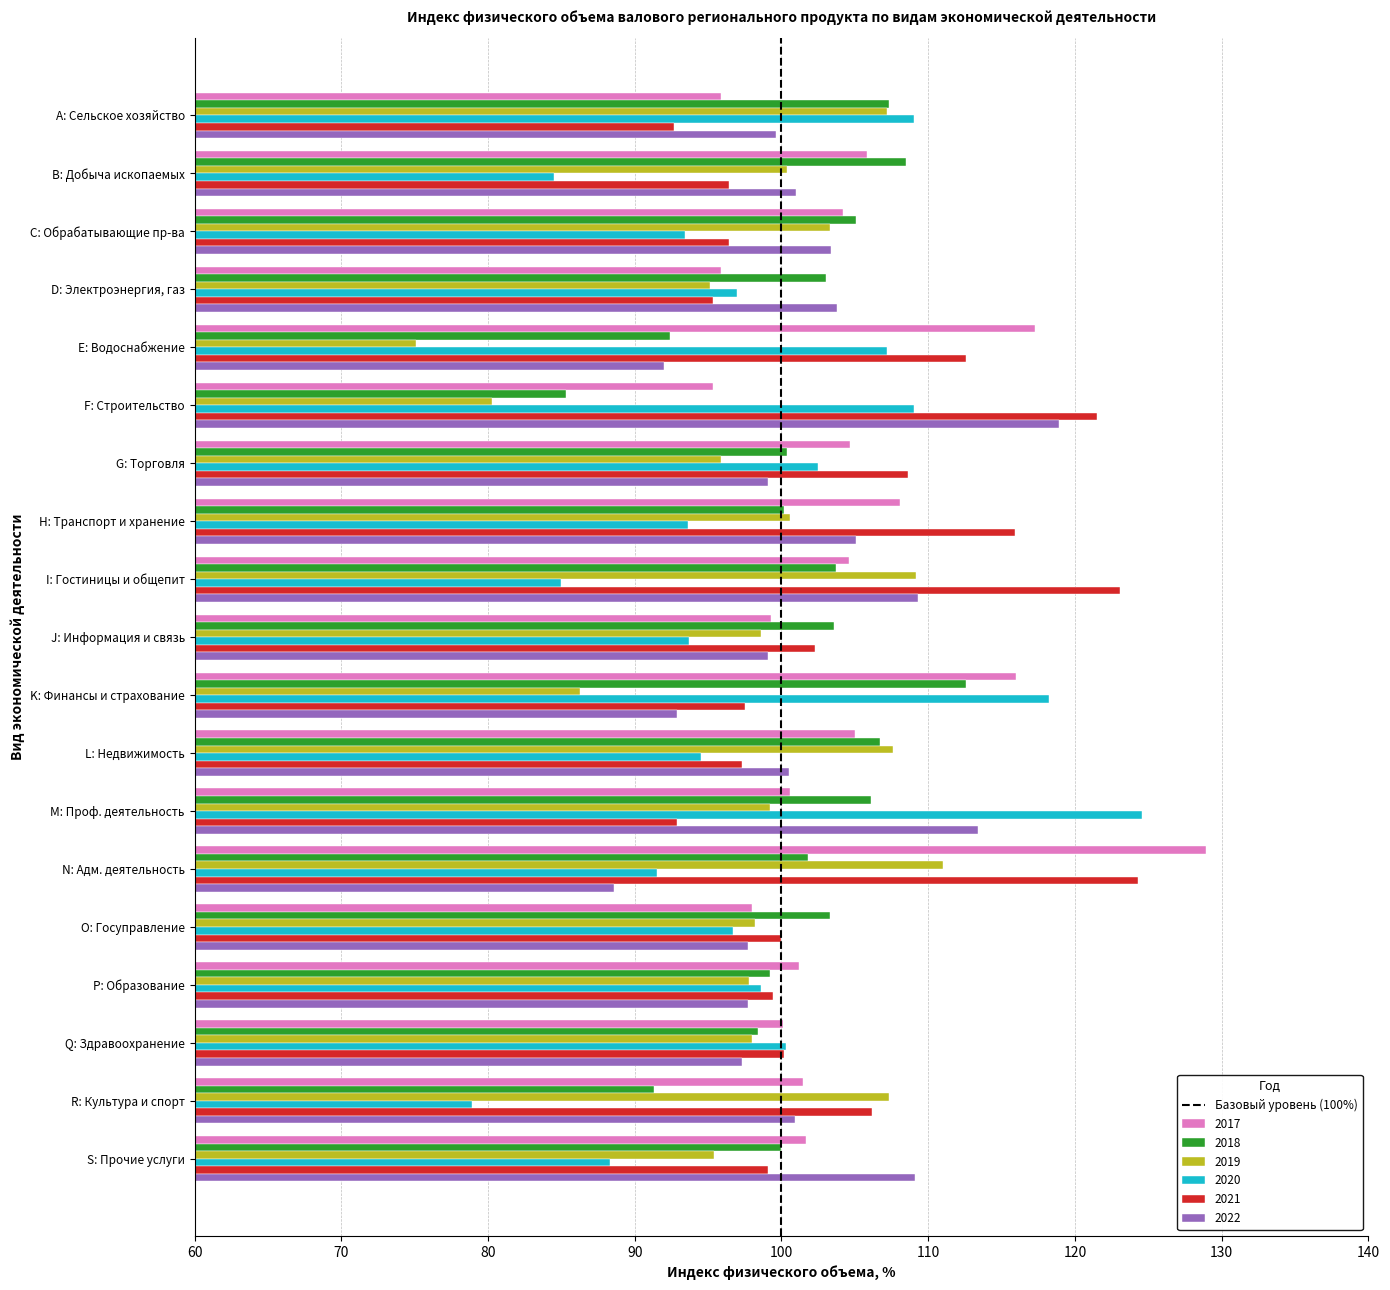

What is the average value of the 2018 series?

101.5